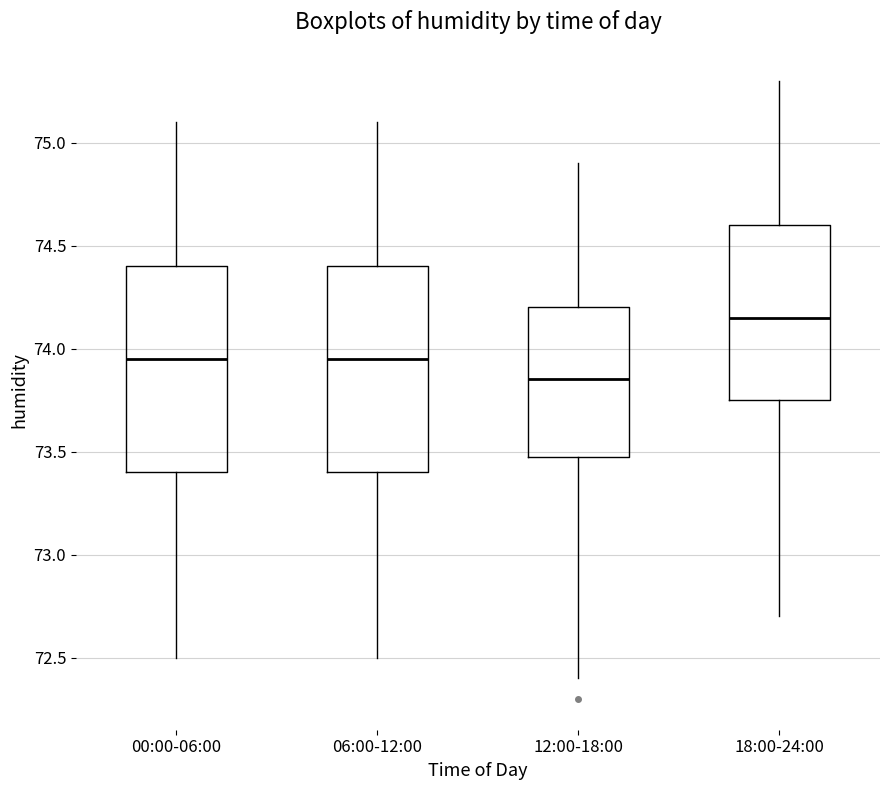

Where is the lower edge of the box for 18:00-24:00 on the y-axis? The values are not printed on the chart, so give them approximately, as read against the axis.

73.75